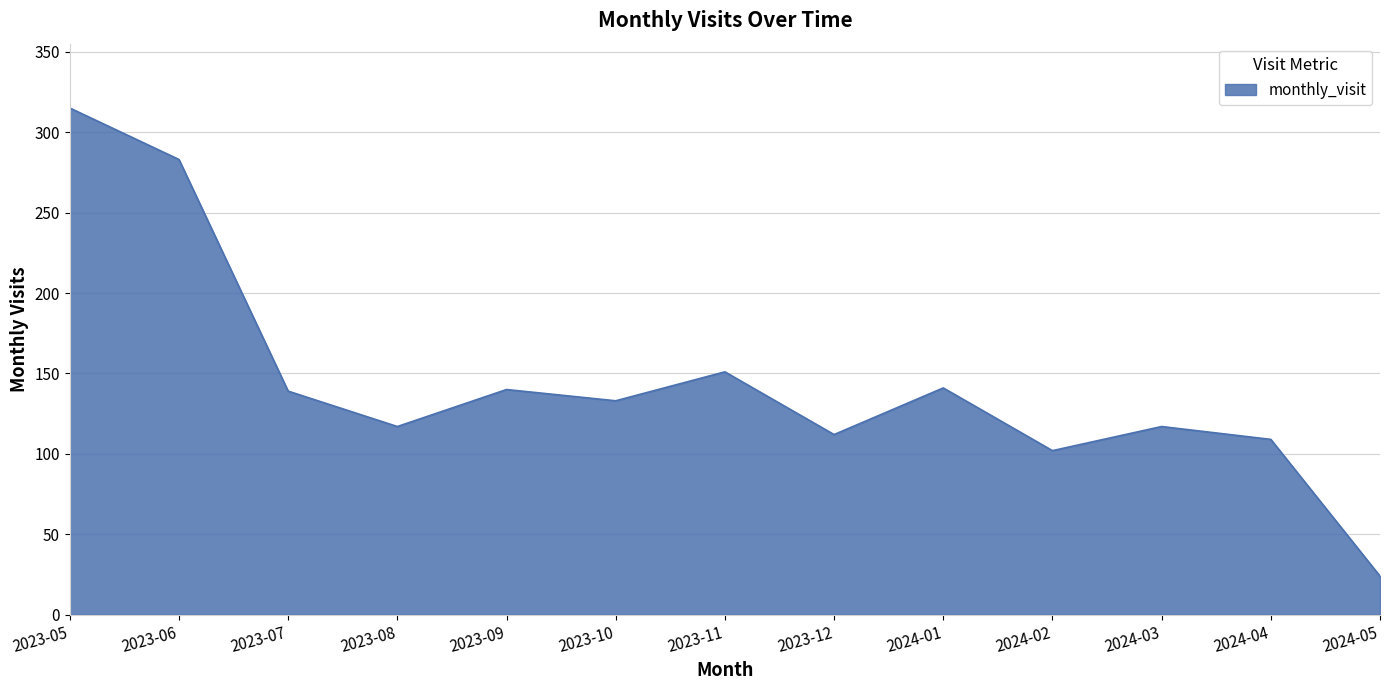

How many series are shown in this chart?

1